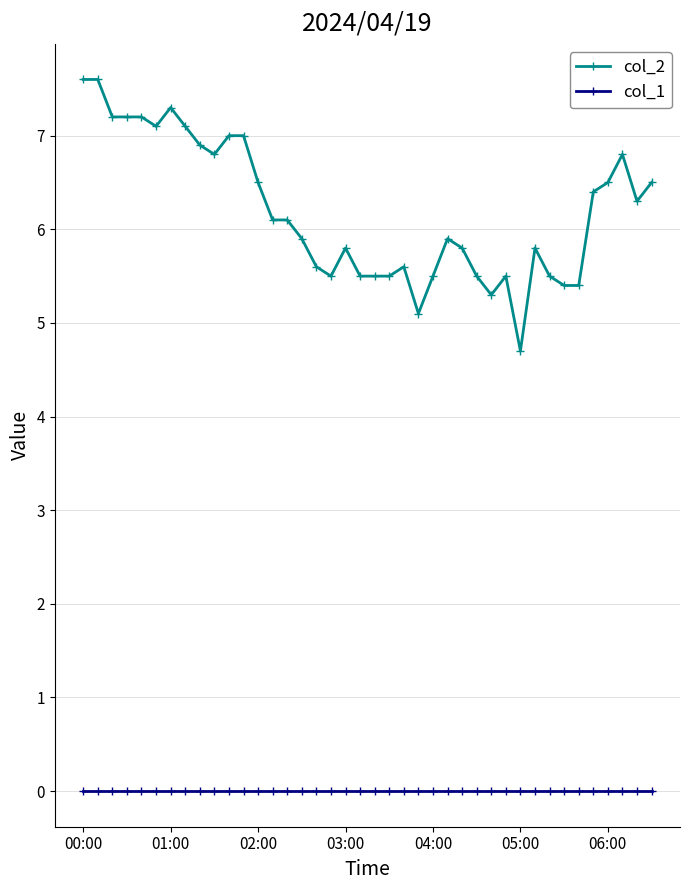

What is the lowest value of the col_2 series?

4.7